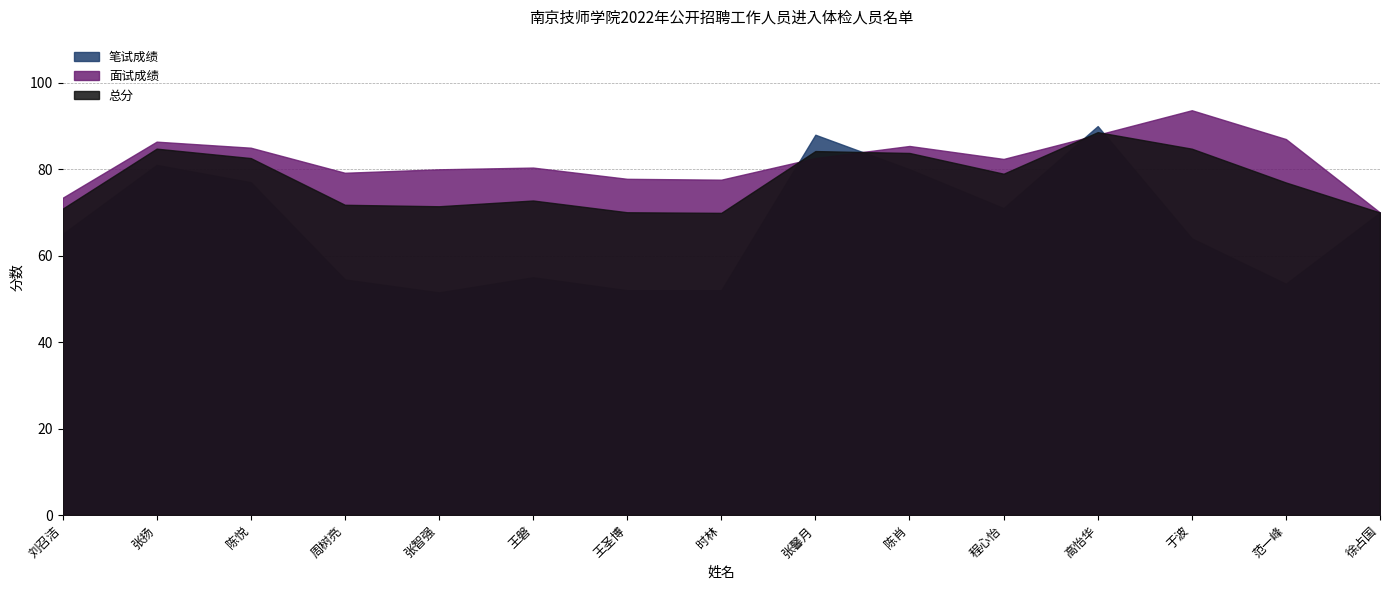

At which category does the chart reach its peak across all series?

于波